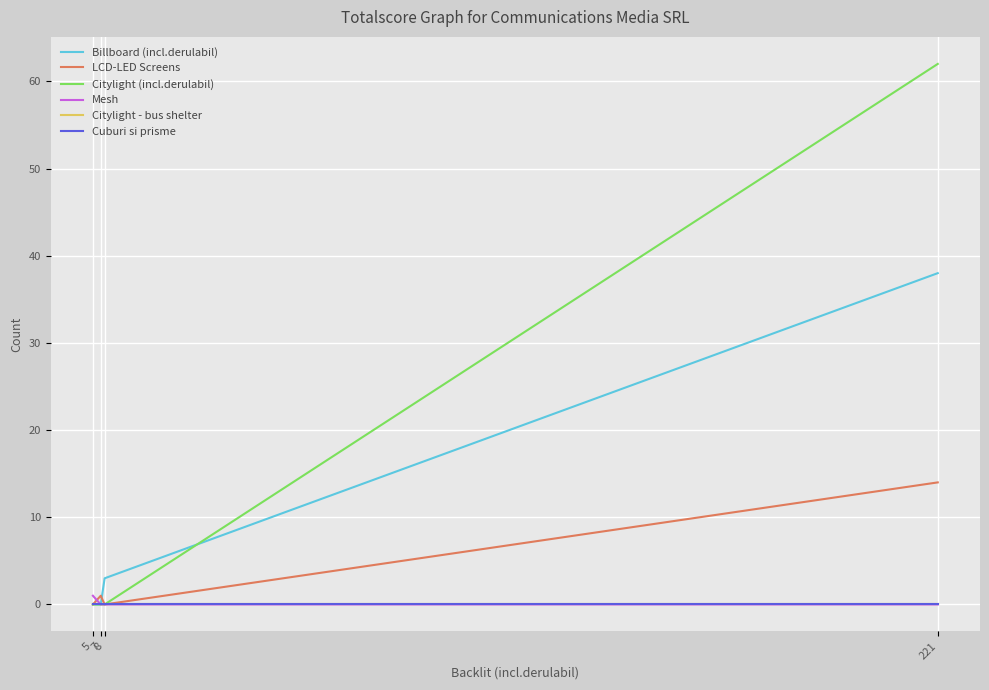

True or false: Citylight (incl.derulabil) has more than 2 interior local peaks.

False